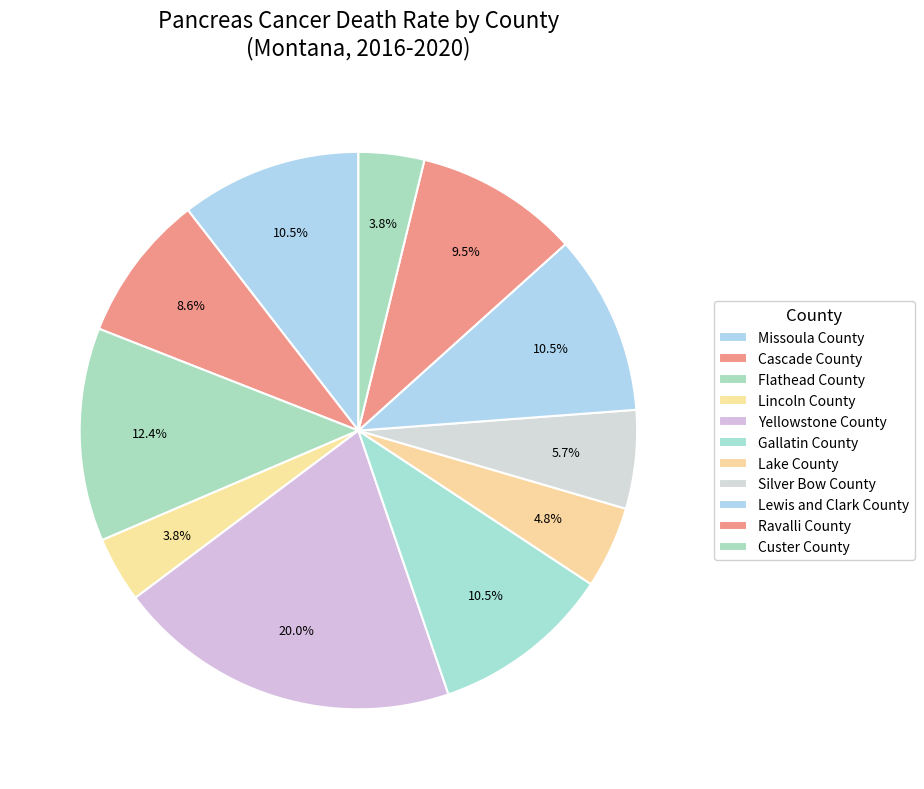

To the nearest percent, what is the difference between the Flathead County and Missoula County slice percentages?

2%